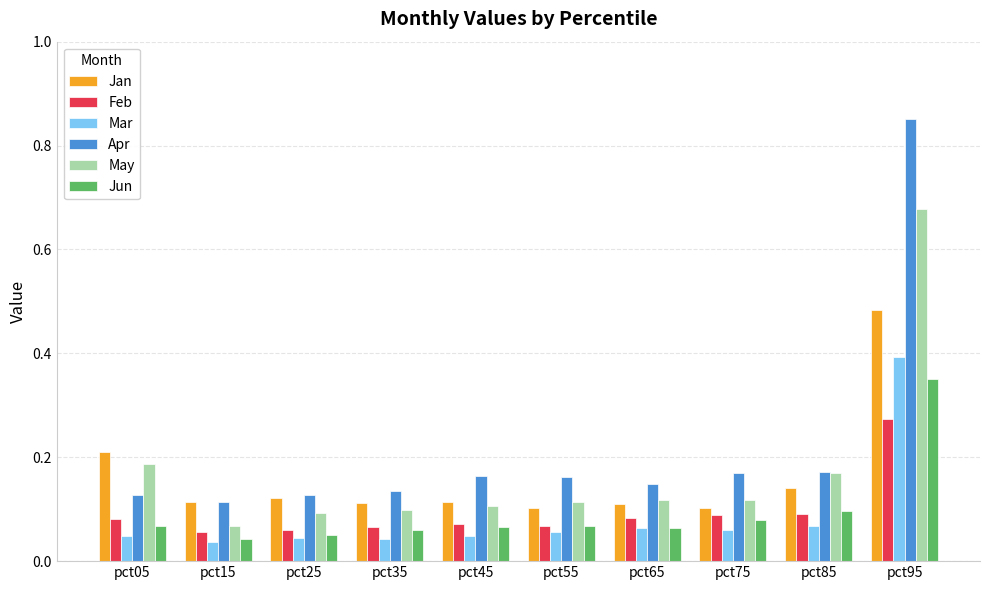

The value of Jan at pct55 is 0.1. True or false?

True